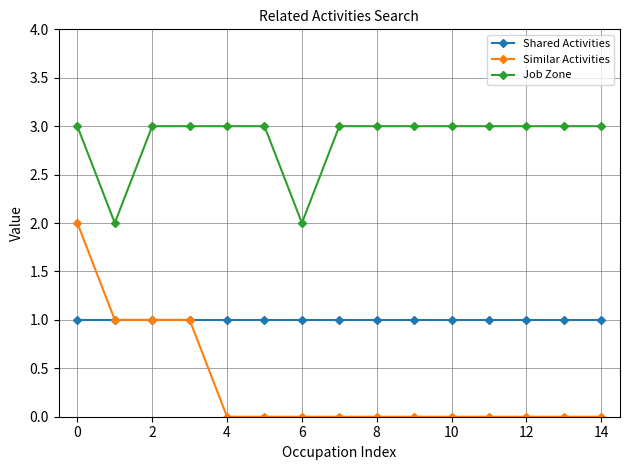

What is the value of the Shared Activities point at the 15th from the left?

1